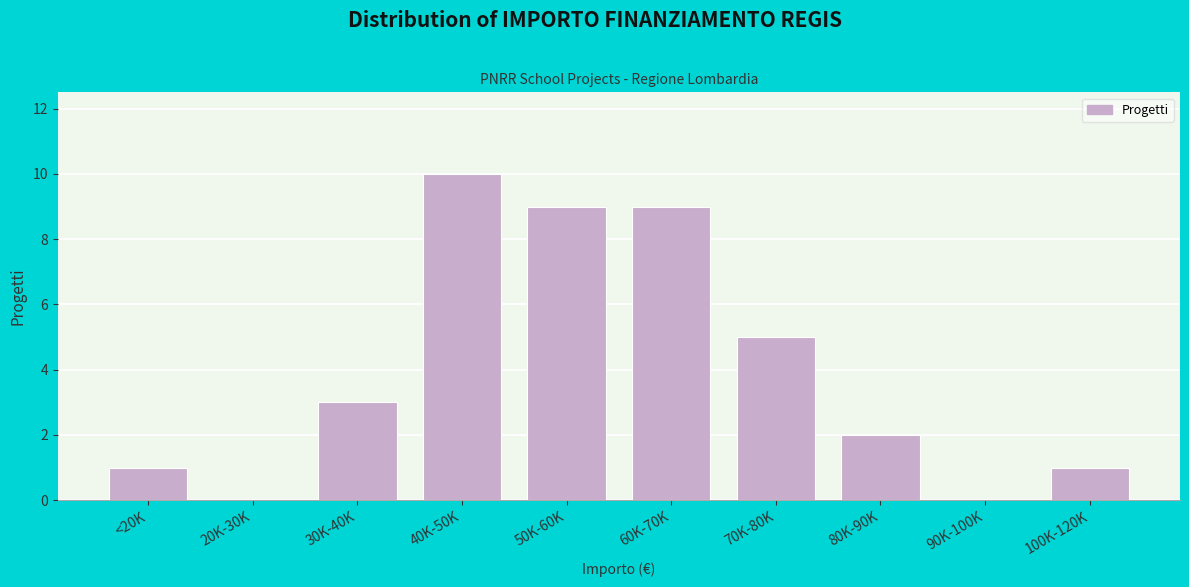

Reading left to right, extract all data points from this chart.

<20K=1	20K-30K=0	30K-40K=3	40K-50K=10	50K-60K=9	60K-70K=9	70K-80K=5	80K-90K=2	90K-100K=0	100K-120K=1